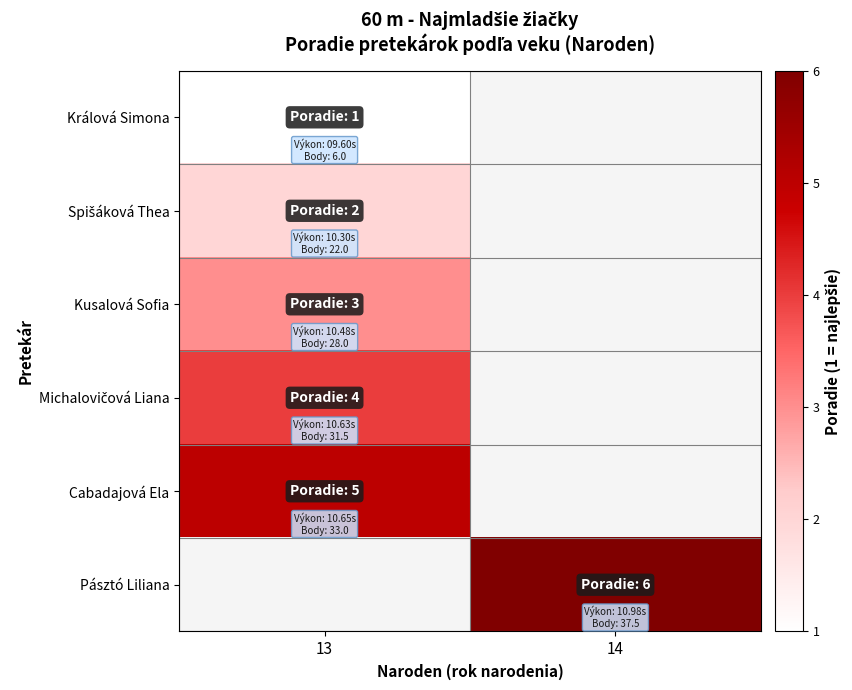

Which label corresponds to the largest value in the chart?

14